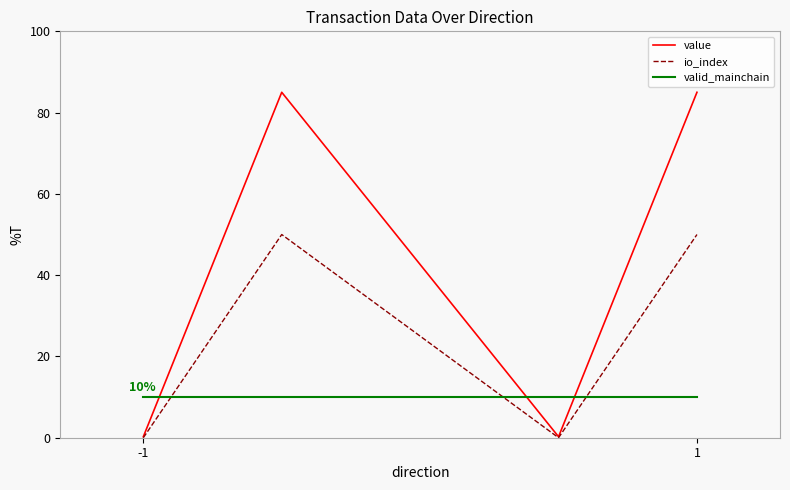

What are all the series names shown in the legend?

value, io_index, valid_mainchain